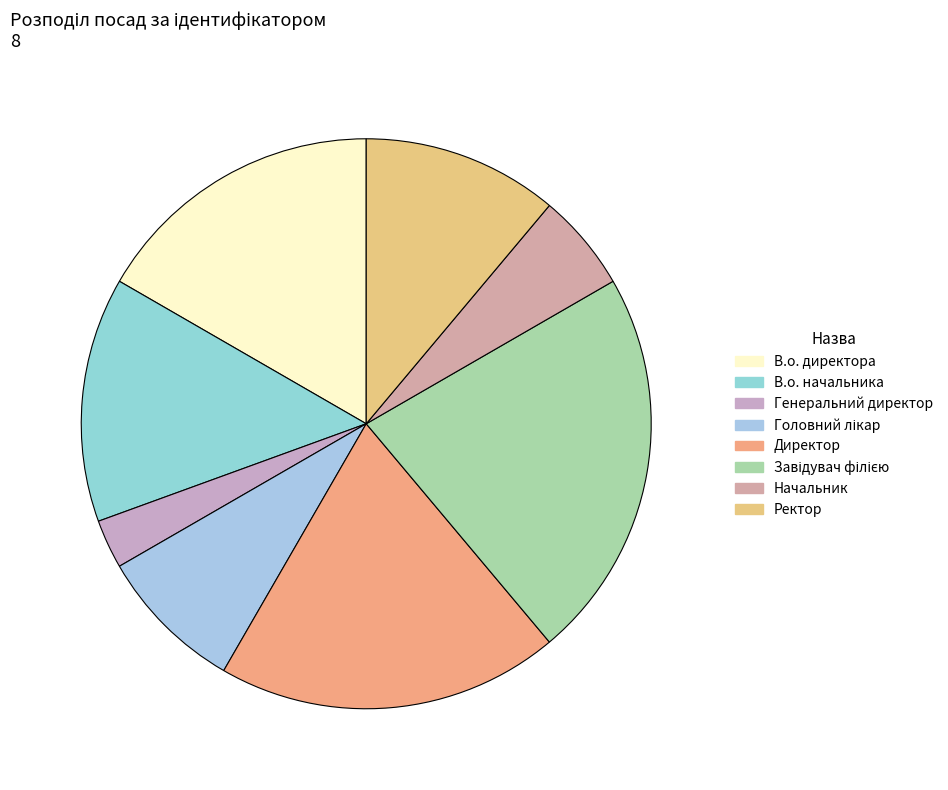

Does Генеральний директор represent more than half of the total?

No